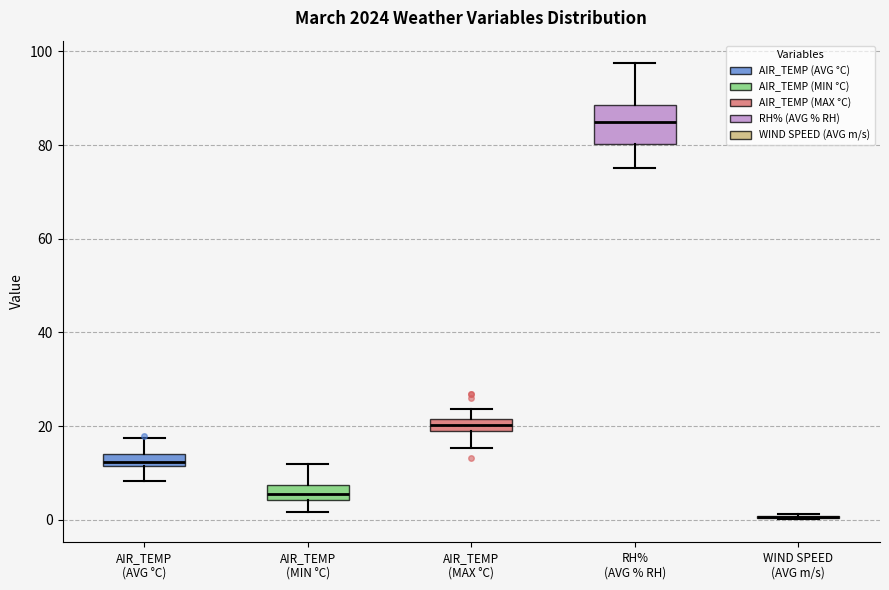

Comparing the boxes themselves (not the whiskers), which one is the tallest?

RH% (AVG % RH)